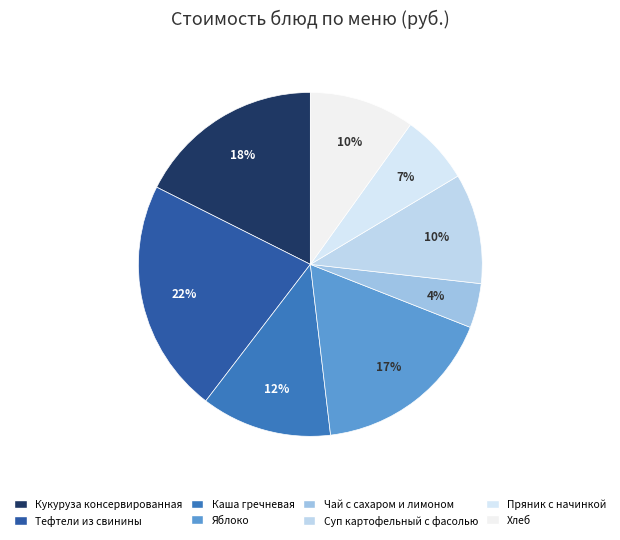

To the nearest percent, what is the difference between the largest and smallest slice percentages?

18%